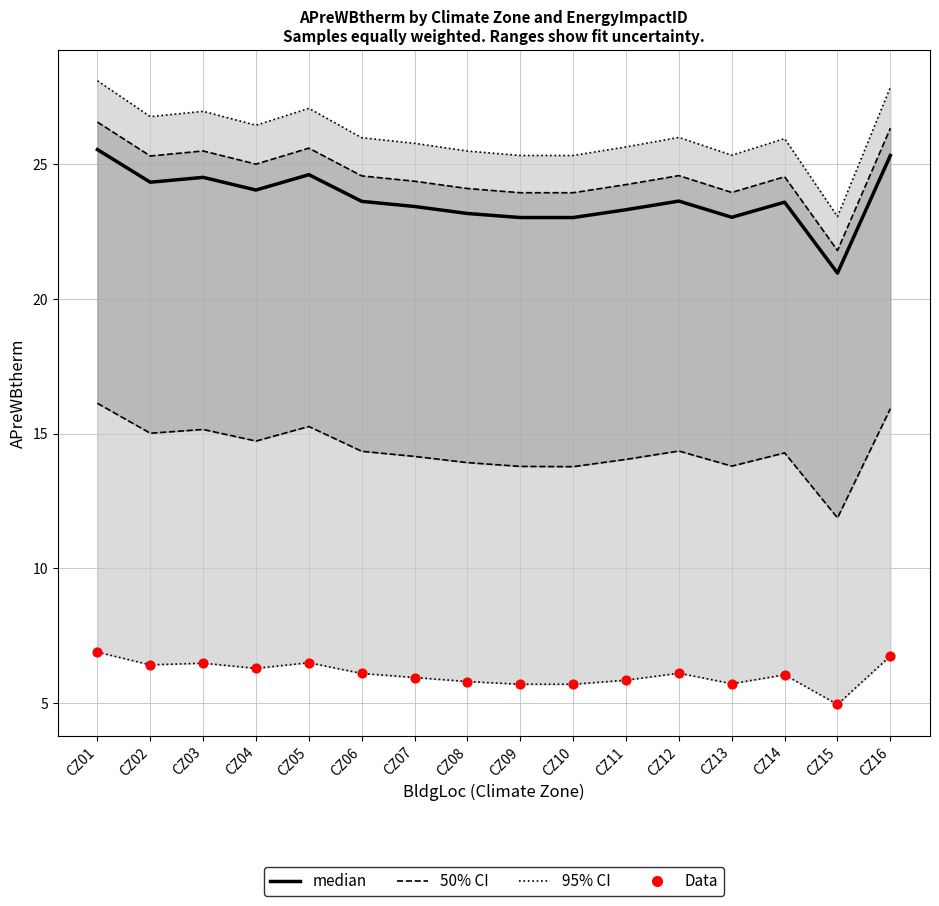

Is the value of Data at CZ06 greater than the value of 50% CI at CZ13?

No